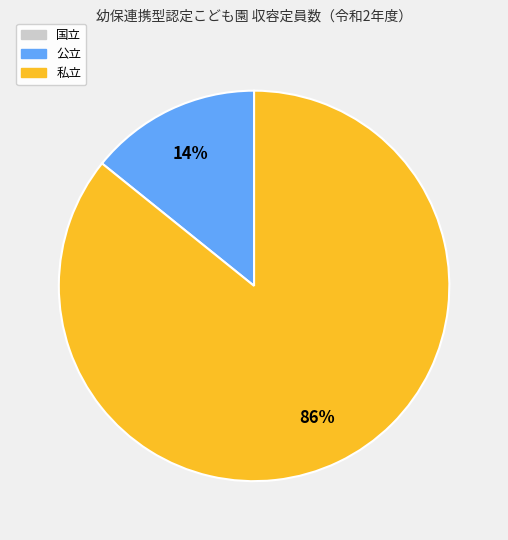

Is there any slice that represents more than half of the pie?

Yes